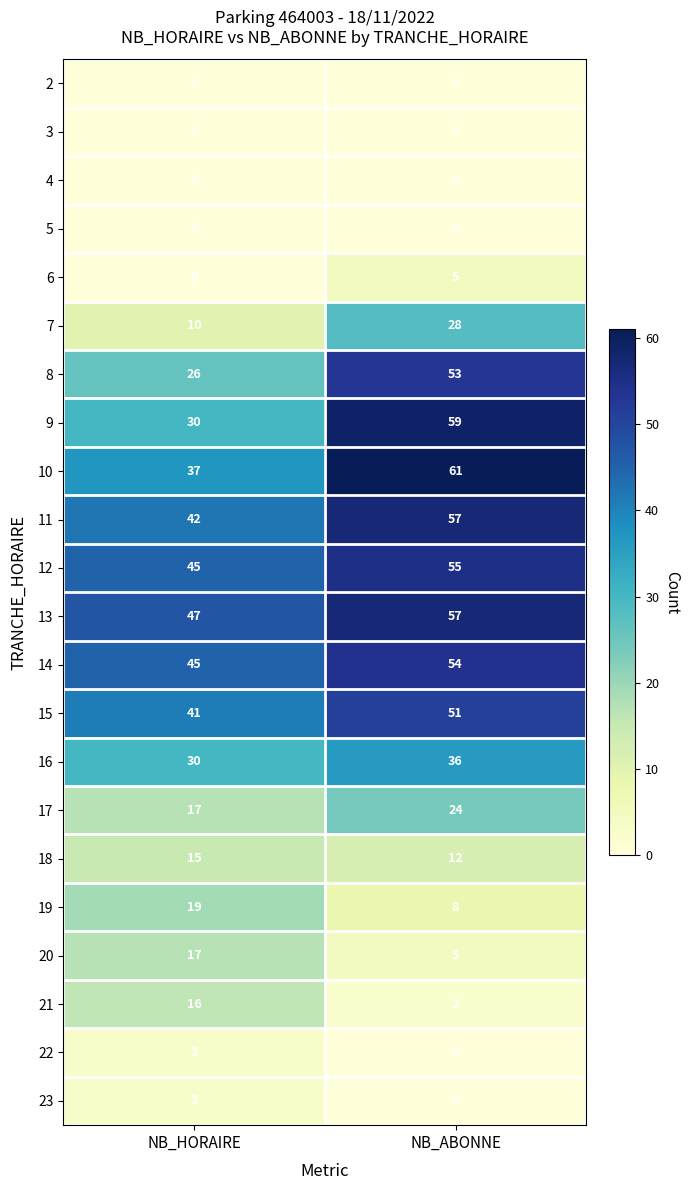

Rank the categories by 21 value from lowest to highest.

NB_ABONNE, NB_HORAIRE